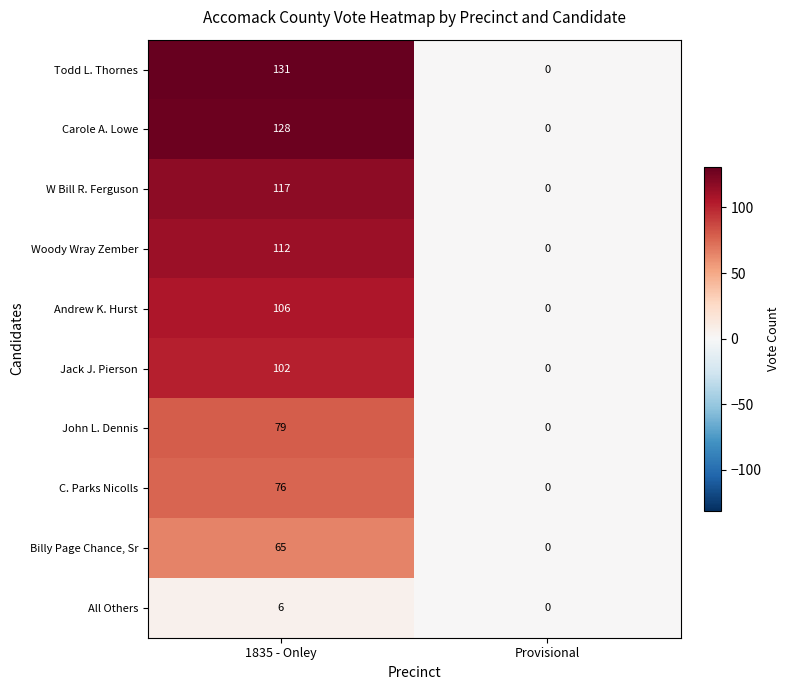

Is it true that All Others equals 6 at 1835 - Onley?

True